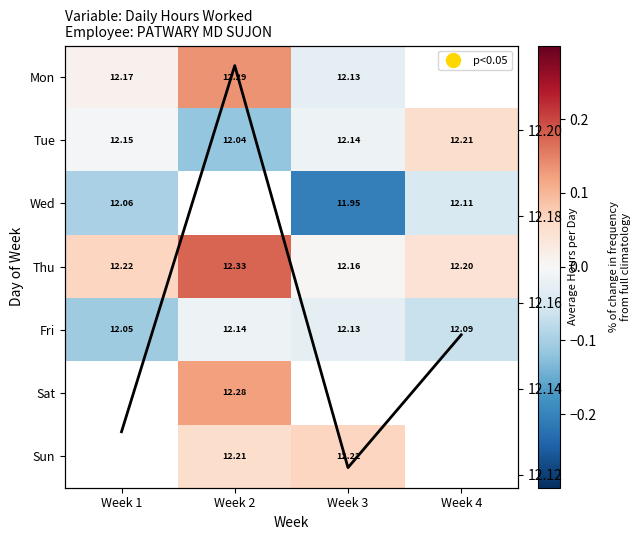

What is the sum of the Tue values at Week 2 and Week 3?

-0.1